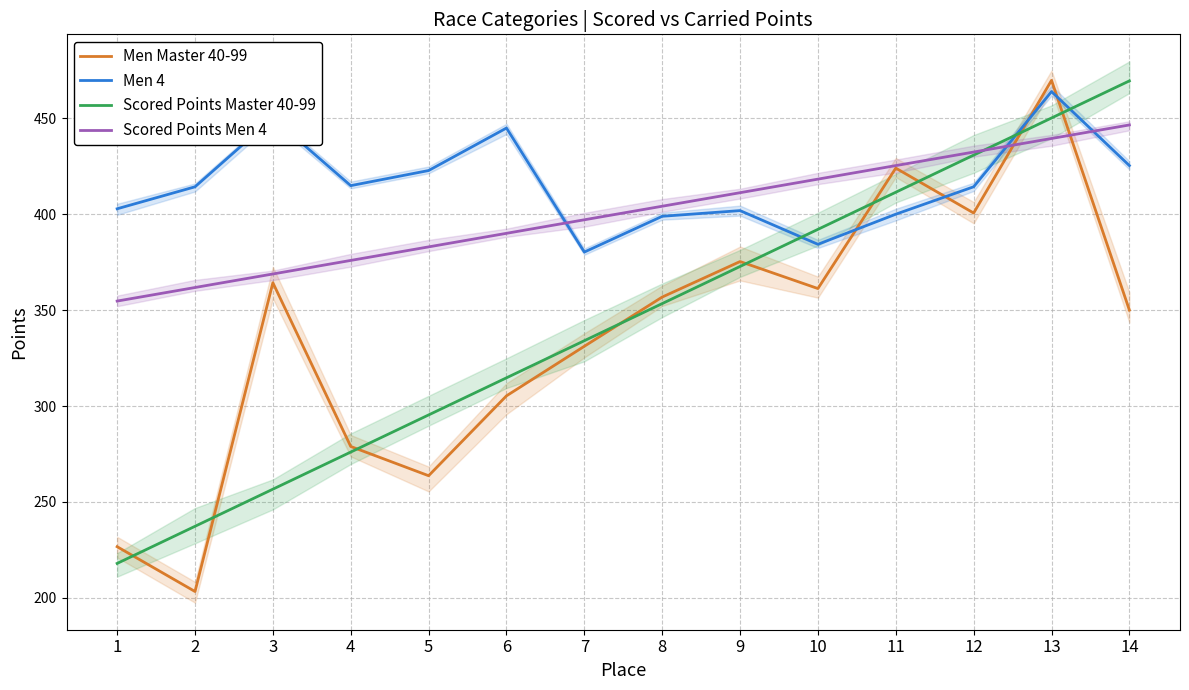

At which label does Men 4 first exceed 414?

2